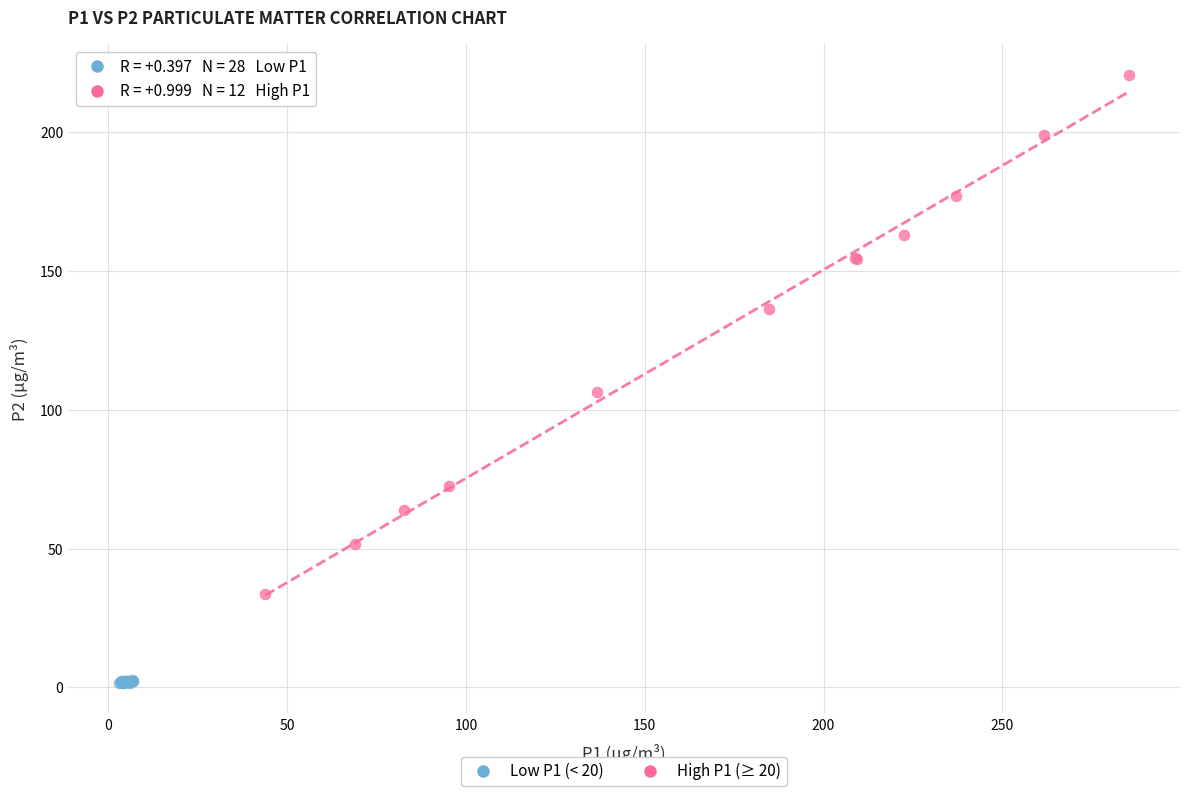

Which series reaches the maximum Y coordinate?

High P1 (≥ 20)